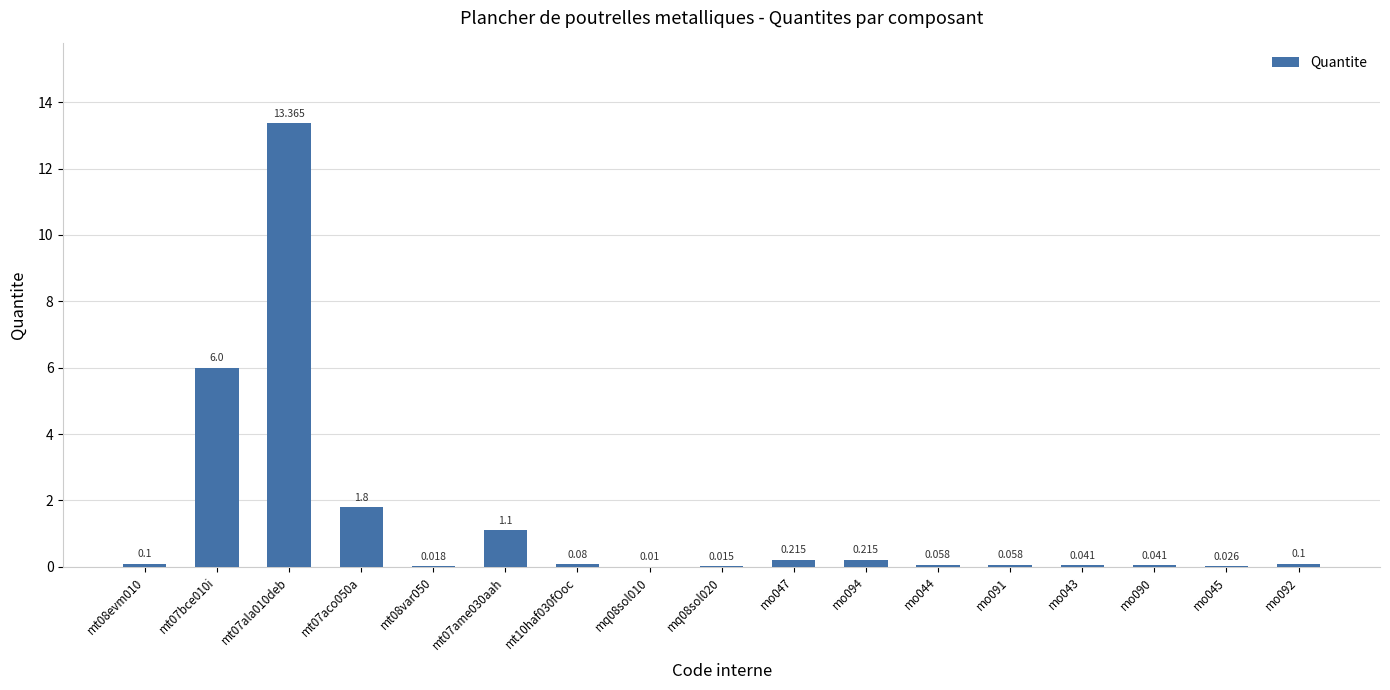

What is the difference between the maximum and minimum values?

13.4